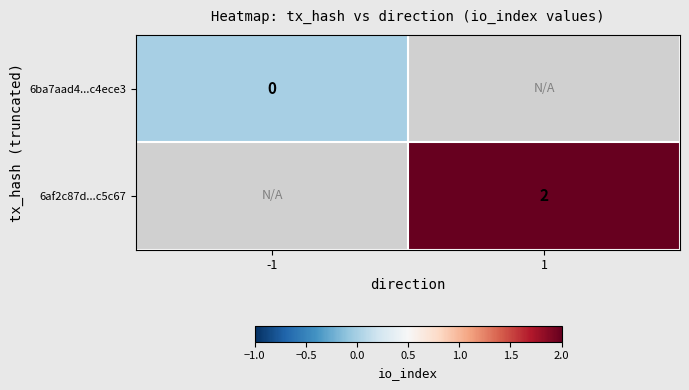

The value of 6af2c87d...c5c67 at 1 is 2. True or false?

True